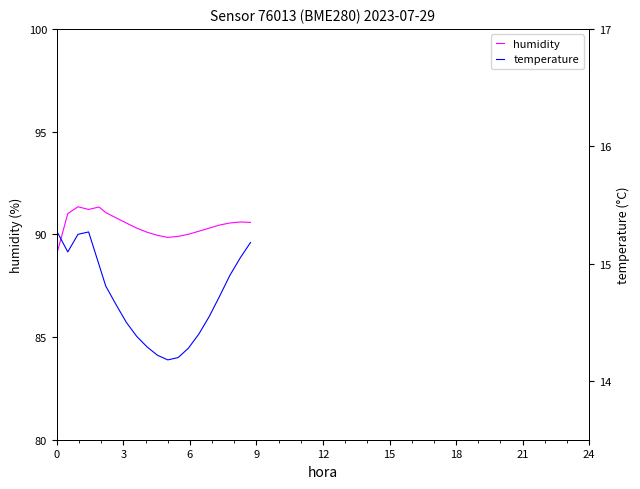

At which category does humidity reach its first local peak?

3